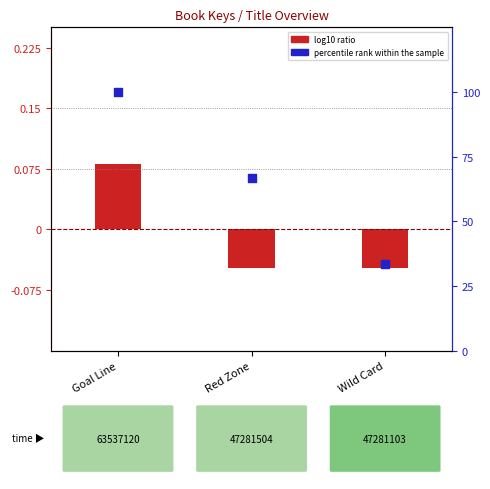

What is the total value across all series at Red Zone?

0.6